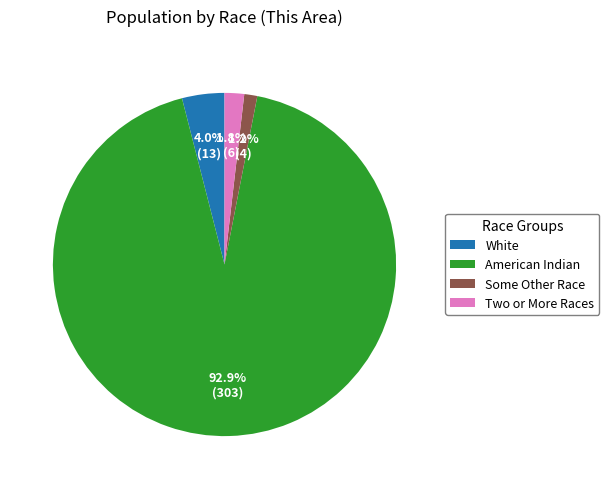

Between White and American Indian, which is larger?

American Indian